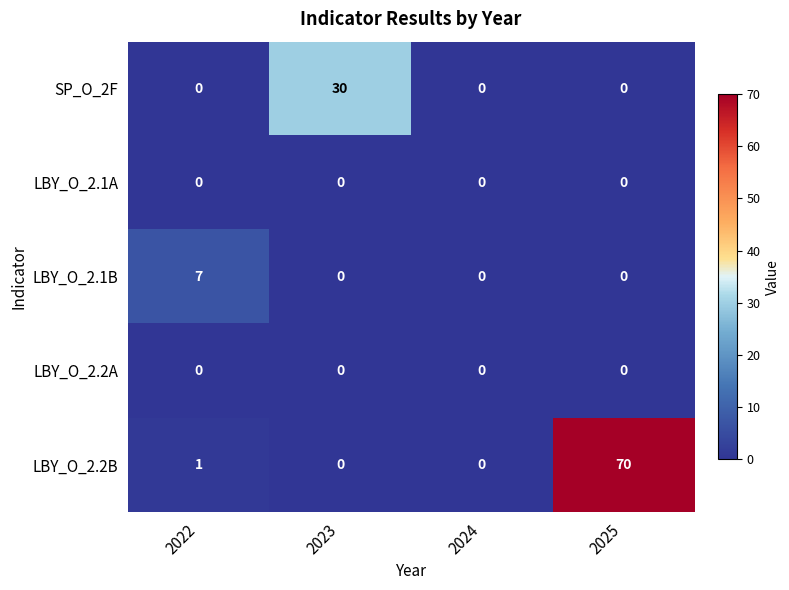

Is the value of LBY_O_2.1B at 2022 greater than the value of LBY_O_2.2A at 2022?

Yes